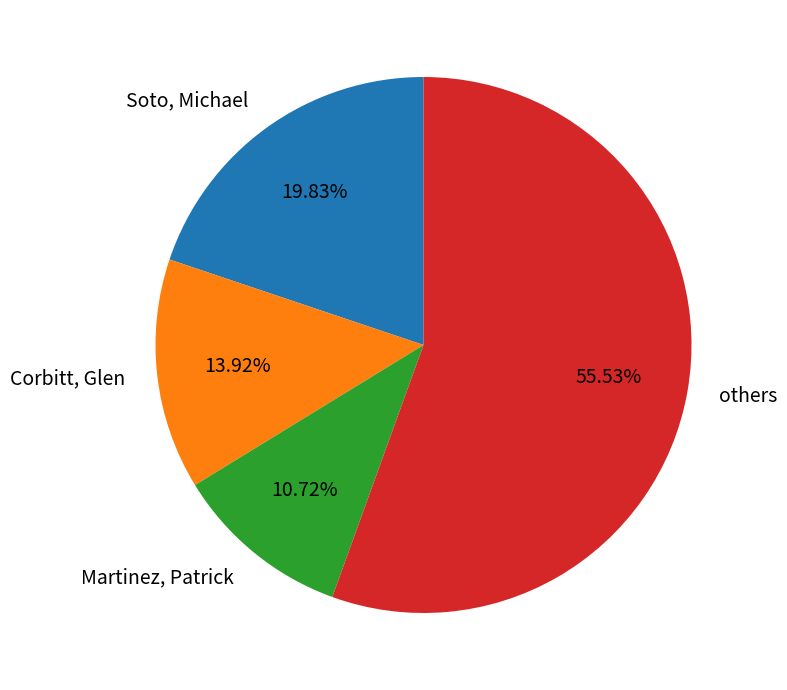

How many slices are in this pie chart?

4